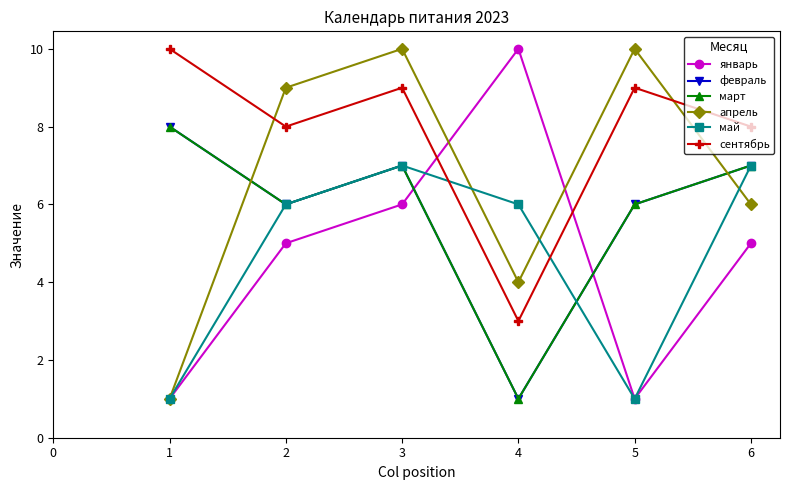

How many lines are shown in the chart?

6